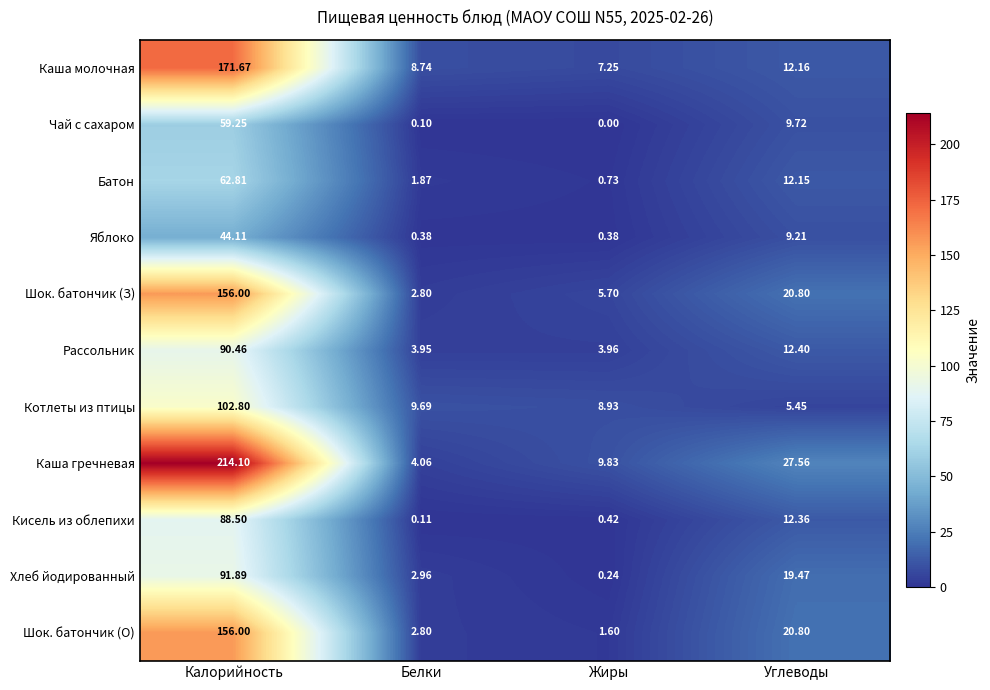

Rank the series at Жиры from lowest to highest value.

Чай с сахаром, Хлеб йодированный, Яблоко, Кисель из облепихи, Батон, Шок. батончик (О), Рассольник, Шок. батончик (З), Каша молочная, Котлеты из птицы, Каша гречневая